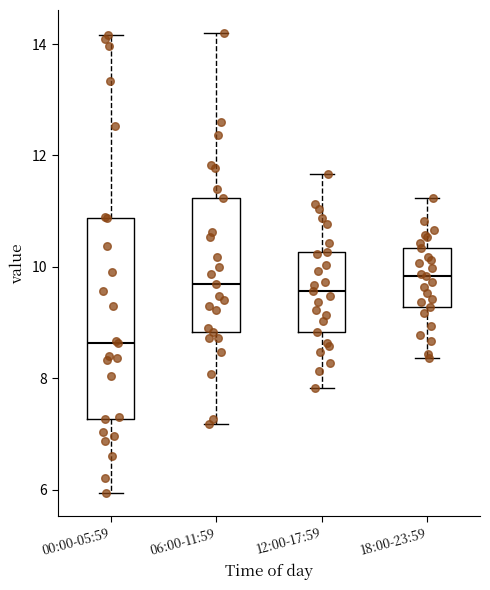

Reading left to right, read every box against the y-axis: the position of its median line, the range the box covers, and the ends of its whiskers. The values are not printed on the chart, so give them approximately, as read against the axis.

00:00-05:59: median 8.6, box 7.2 to 10.8, whiskers 6.0 to 14.2
06:00-11:59: median 9.8, box 8.8 to 11.2, whiskers 7.2 to 14.2
12:00-17:59: median 9.6, box 8.8 to 10.2, whiskers 7.8 to 11.6
18:00-23:59: median 9.8, box 9.2 to 10.4, whiskers 8.4 to 11.2